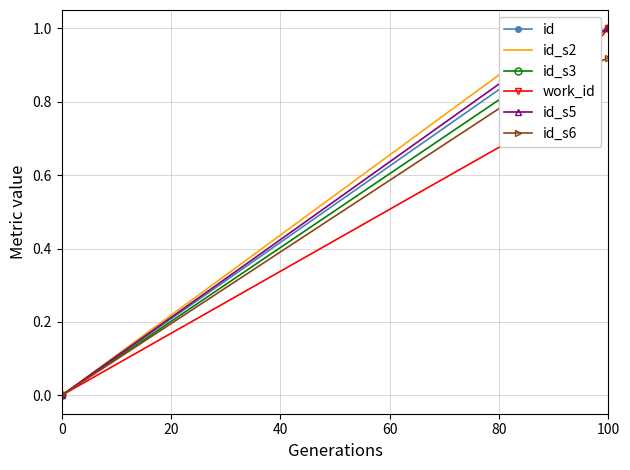

What value does the work_id series have at 100?

0.8